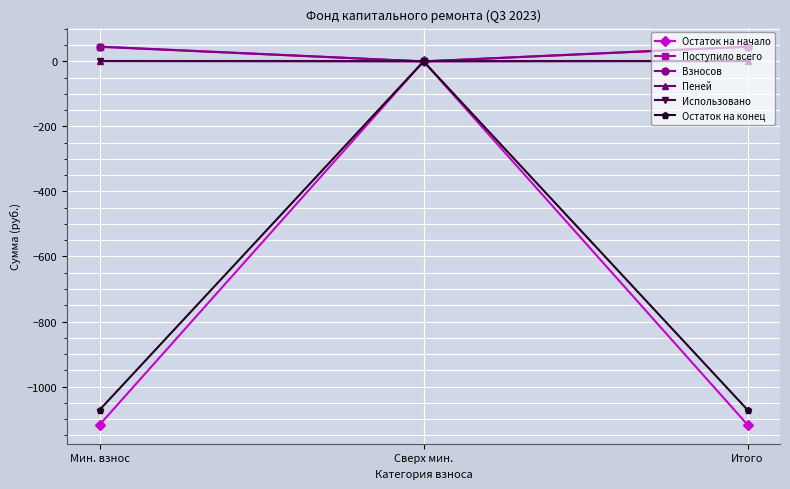

What is the approximate value of Остаток на начало at Мин. взнос?

-1117.7